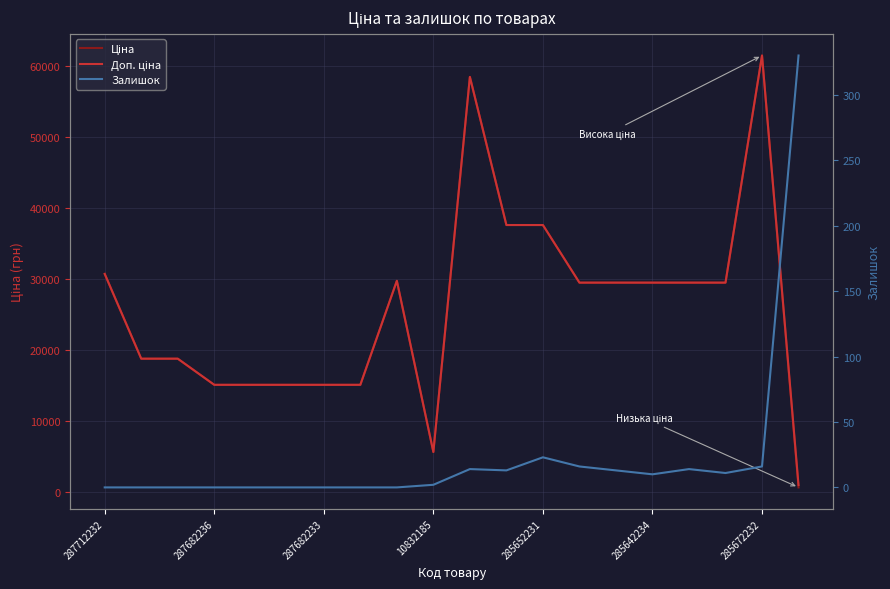

Rank the series by their maximum value, from lowest to highest.

Залишок, Ціна, Доп. ціна